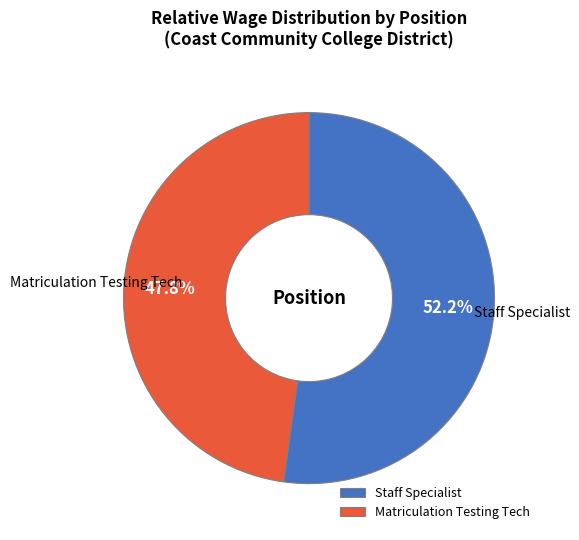

To the nearest percent, what percentage of the pie is Matriculation Testing Tech?

48%